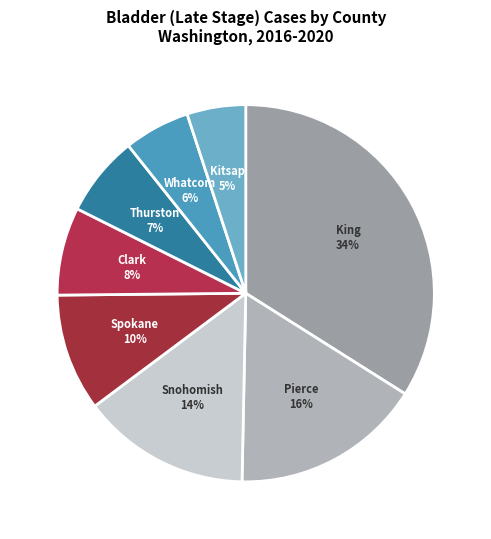

Which category has the biggest portion of the pie?

King